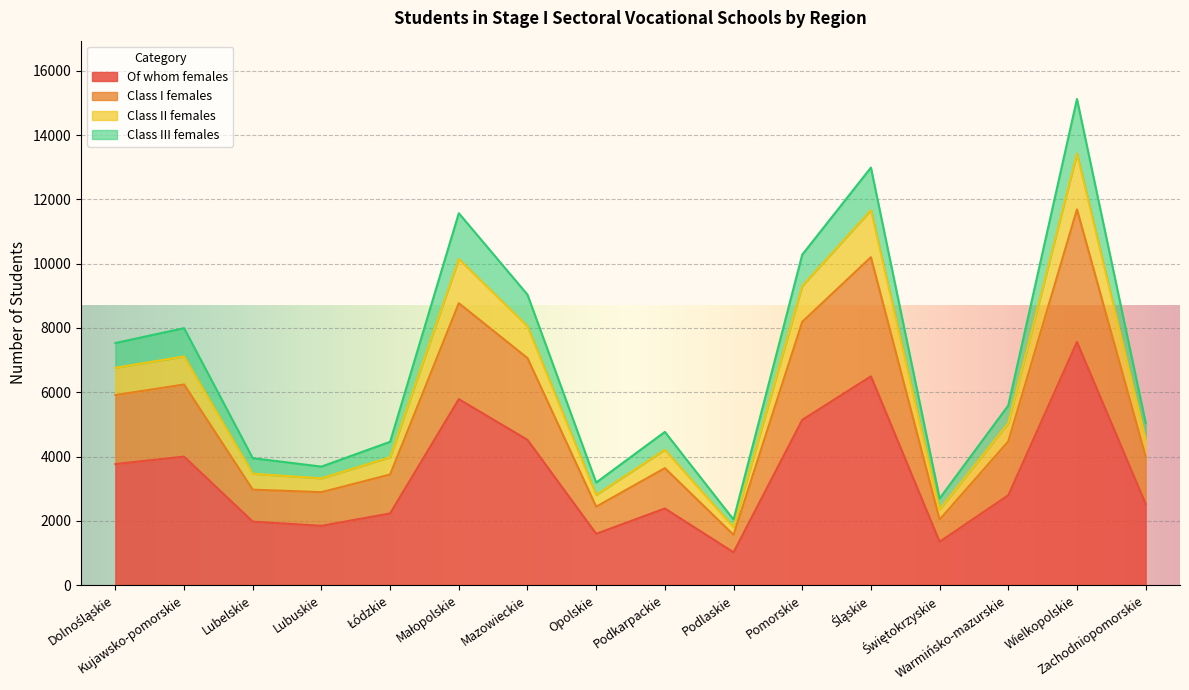

At which category is the sum across all series the highest?

Wielkopolskie